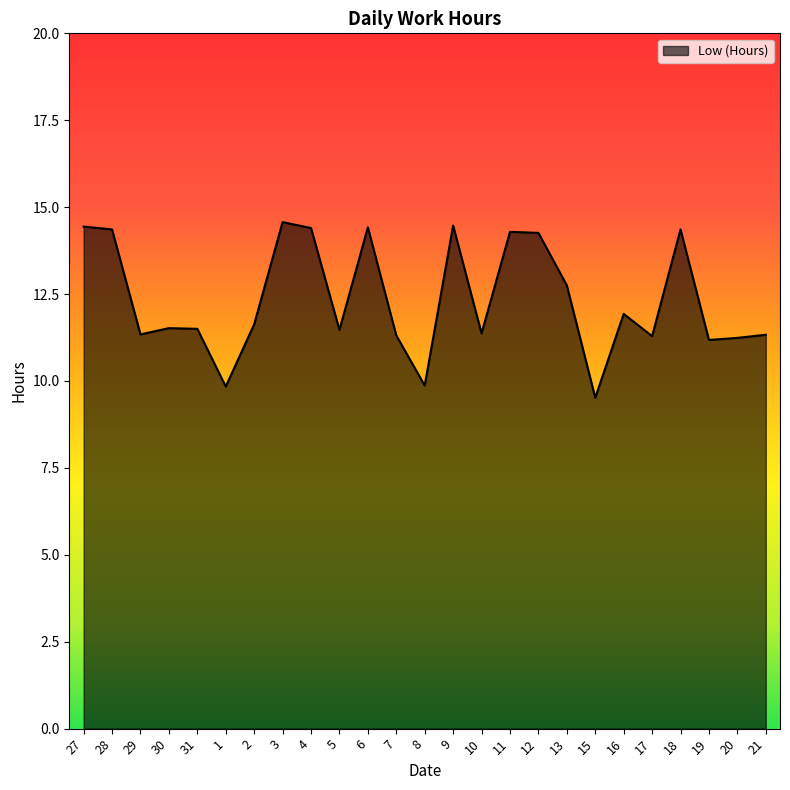

Approximately how many times larger is the value at 2 compared to 9?

0.8